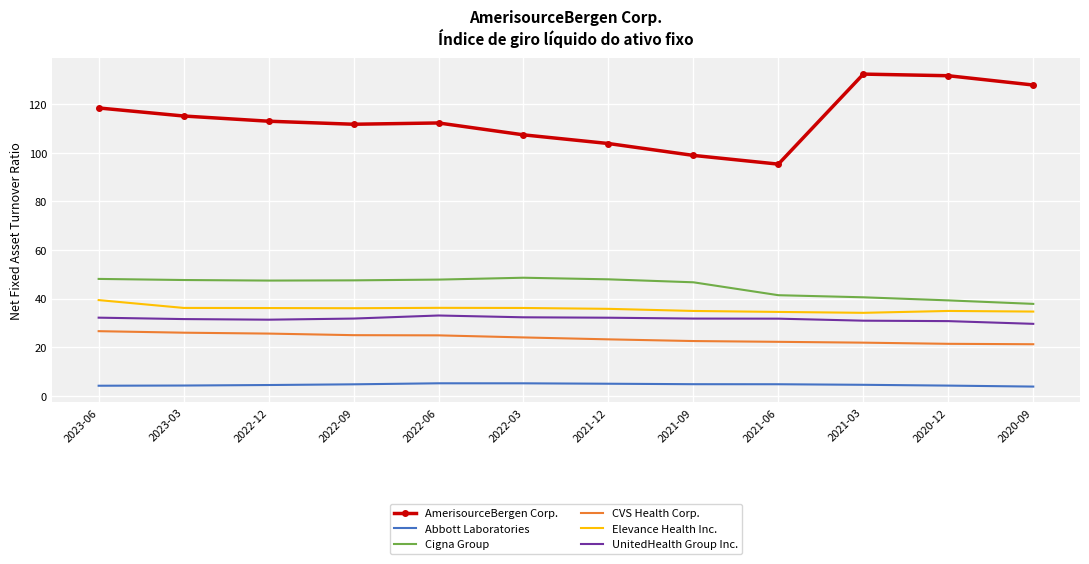

How many Abbott Laboratories values are between 4 and 5?

9